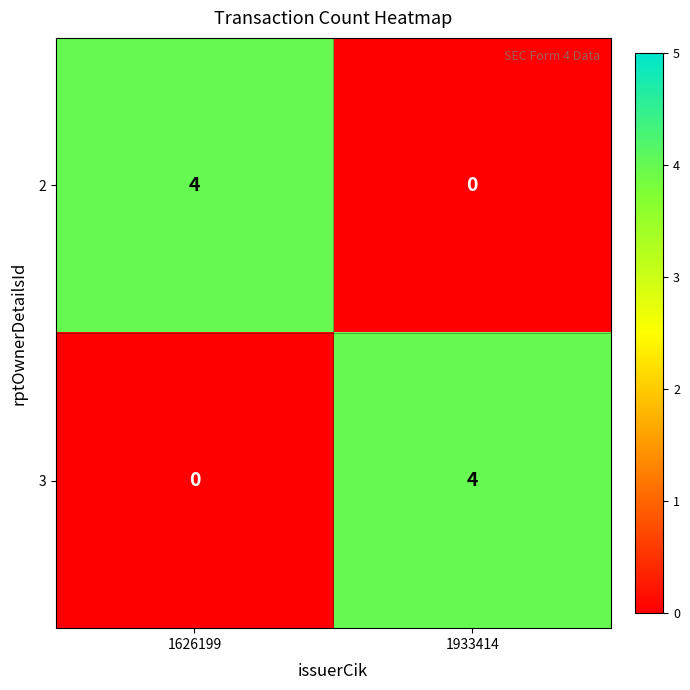

The 2 series shows 4 at 1626199. True or false?

True